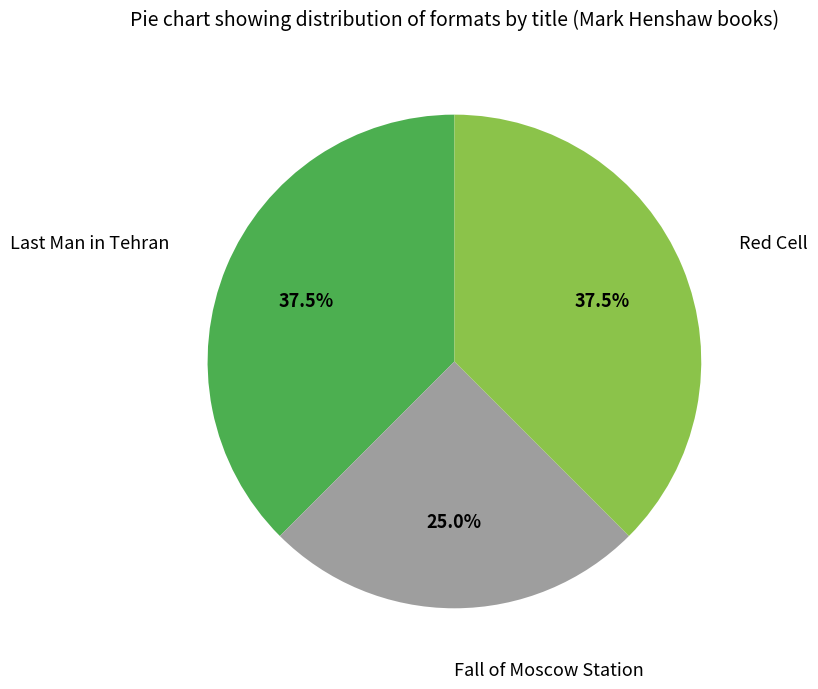

How many segments does this pie chart have?

3